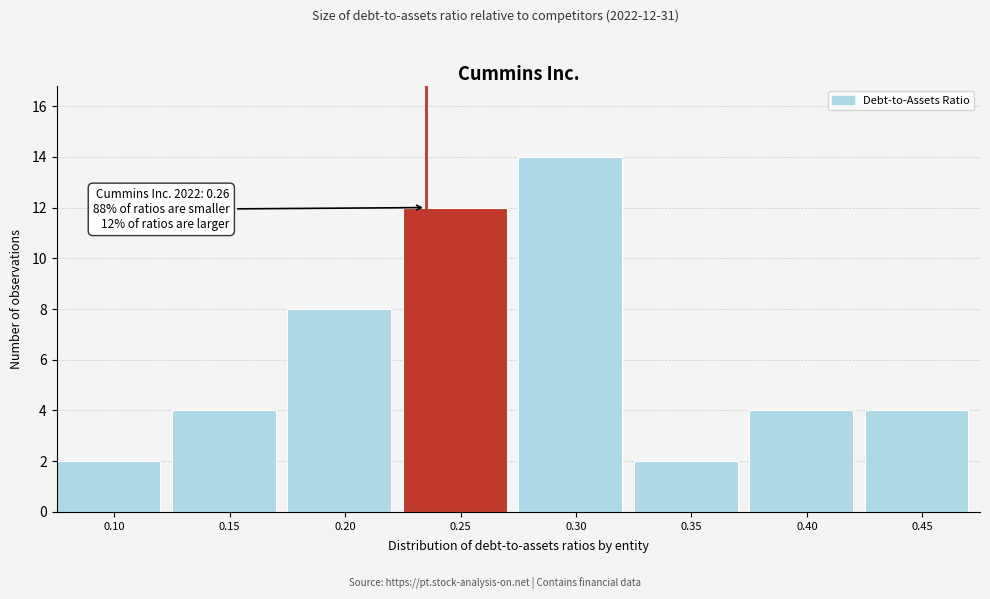

Reading right to left, extract all data points from this chart.

0.45=4	0.40=4	0.35=2	0.30=14	0.25=12	0.20=8	0.15=4	0.10=2